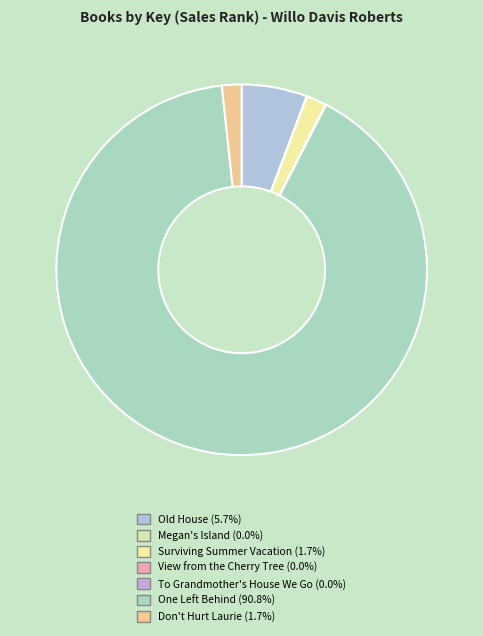

What is the total percentage of Old House and Megan's Island?

5.7%